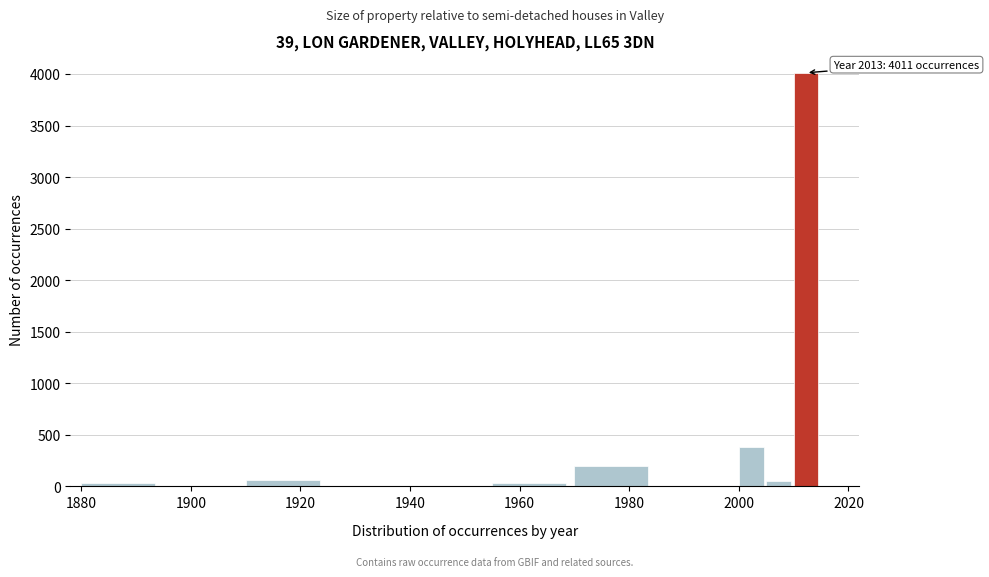

Around what value on the x-axis is the tallest bar? Give the approximate position of its centre, as read against the axis.

2012